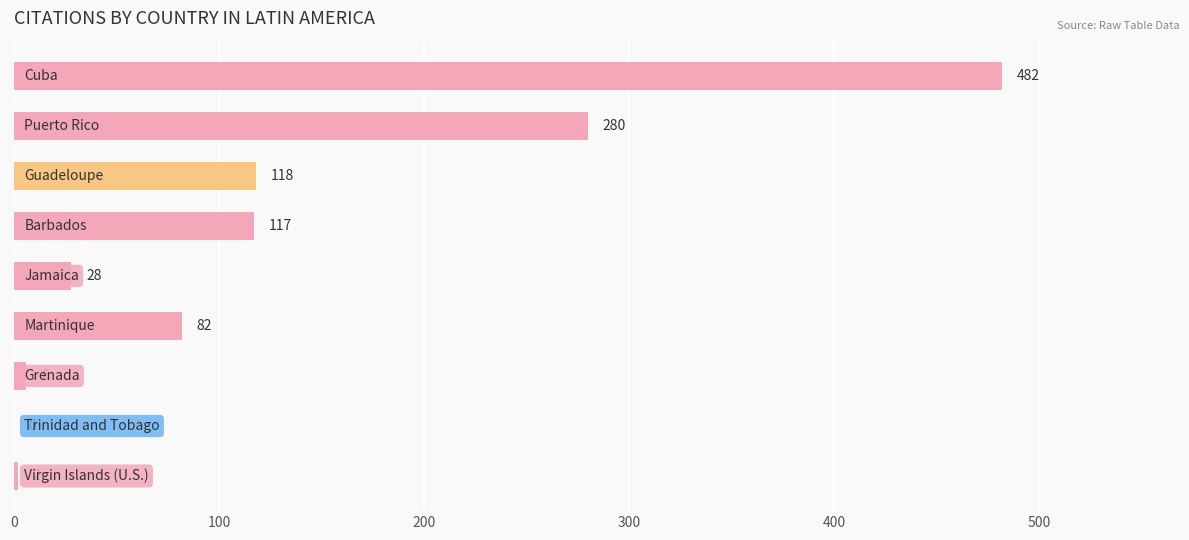

Count the number of data series in this chart.

1